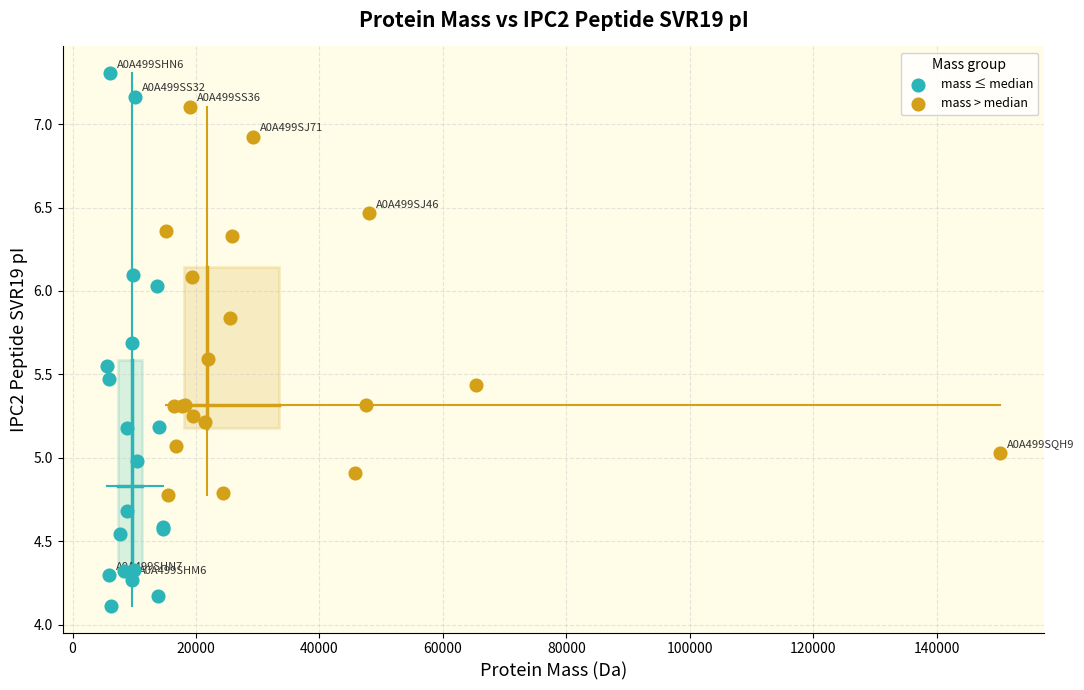

Which series reaches the minimum Y coordinate?

mass ≤ median